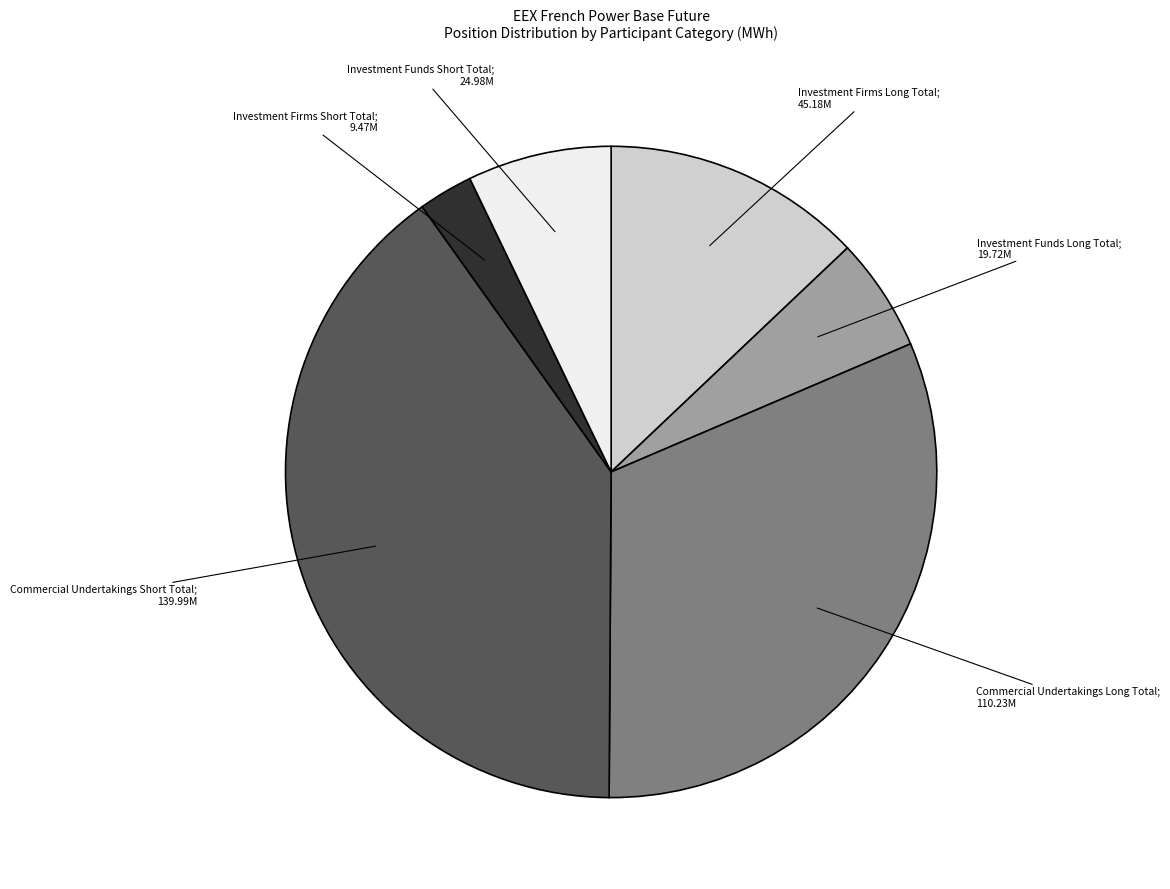

Does any single category account for the majority?

No